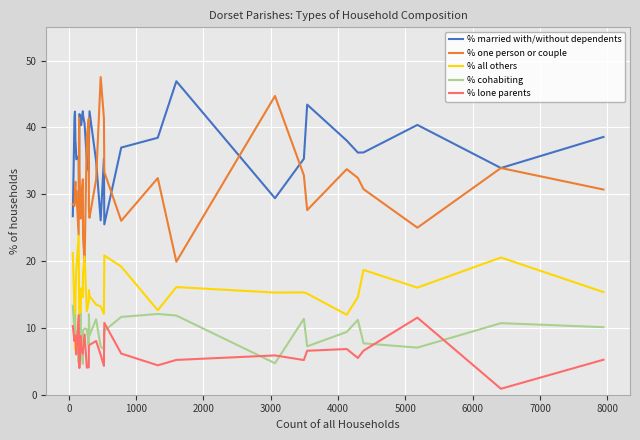

True or false: % lone parents and % married with/without dependents cross at least once.

False